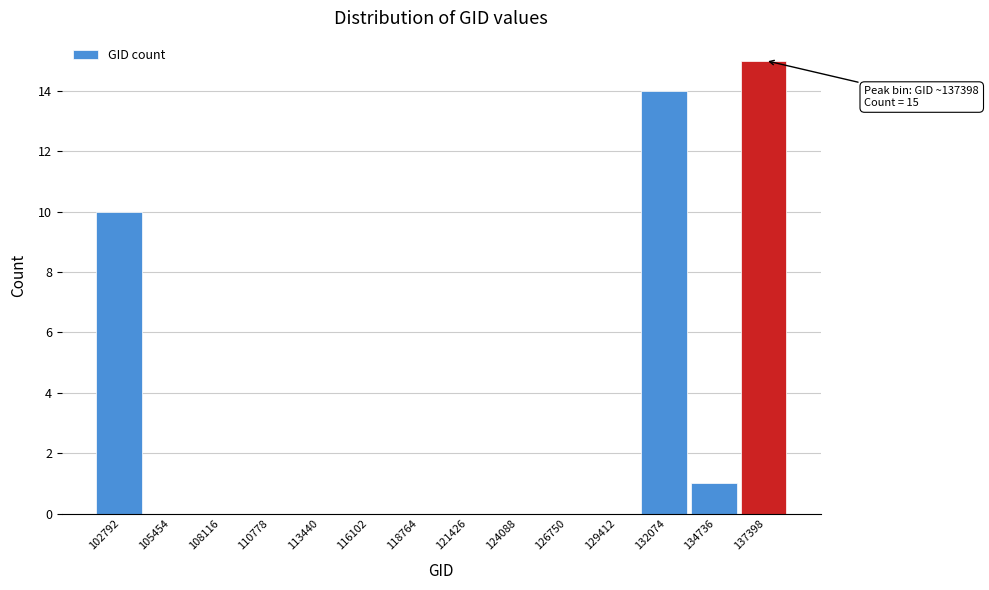

Reading left to right, what are all the values shown in this chart?

102792=10	105454=0	108116=0	110778=0	113440=0	116102=0	118764=0	121426=0	124088=0	126750=0	129412=0	132074=14	134736=1	137398=15